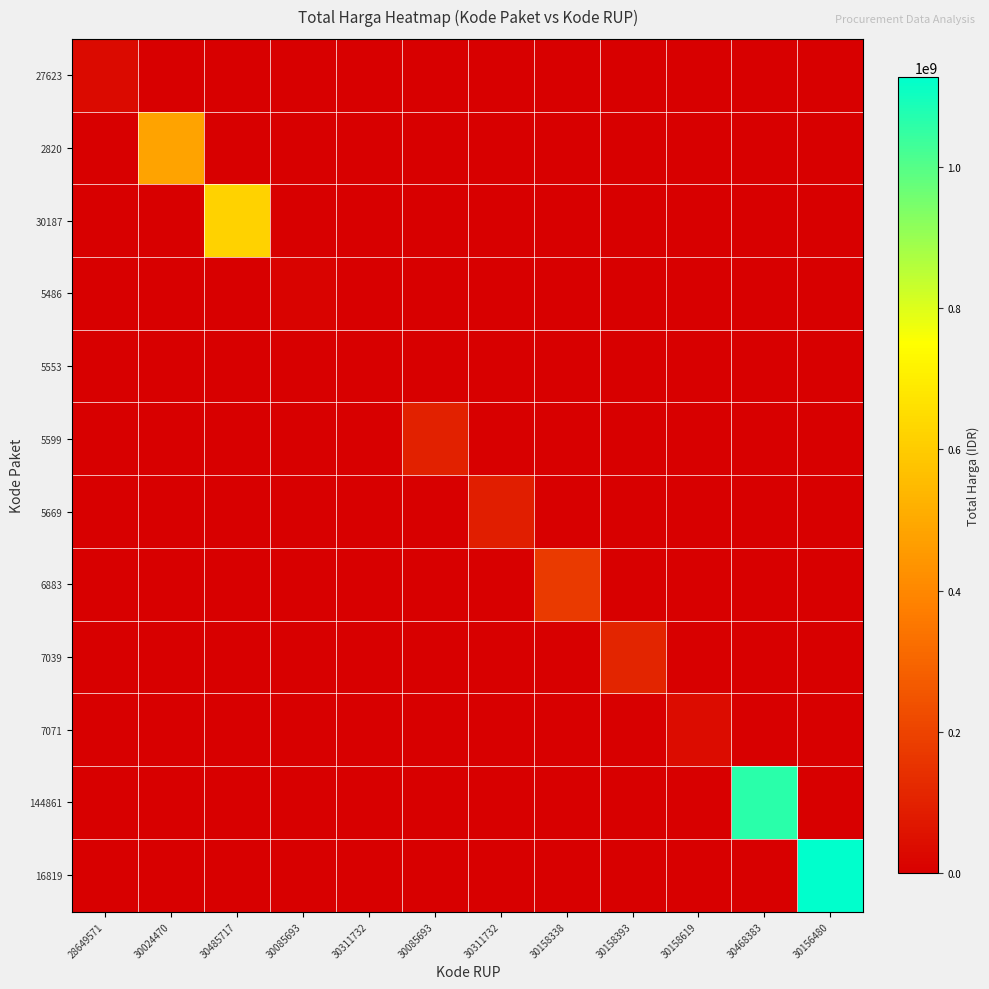

Which series has the widest spread of values?

16819